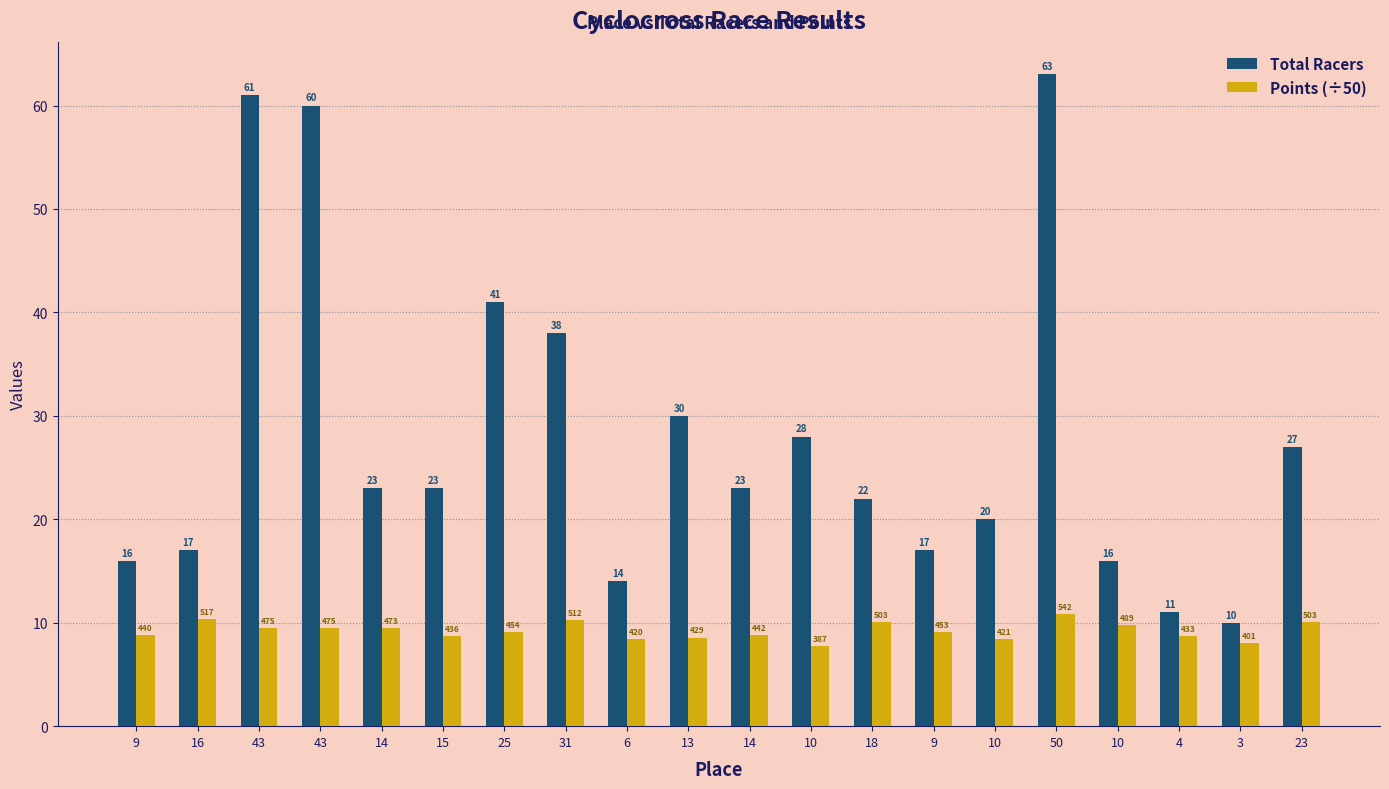

What are all the series names shown in the legend?

Total Racers, Points (÷50)